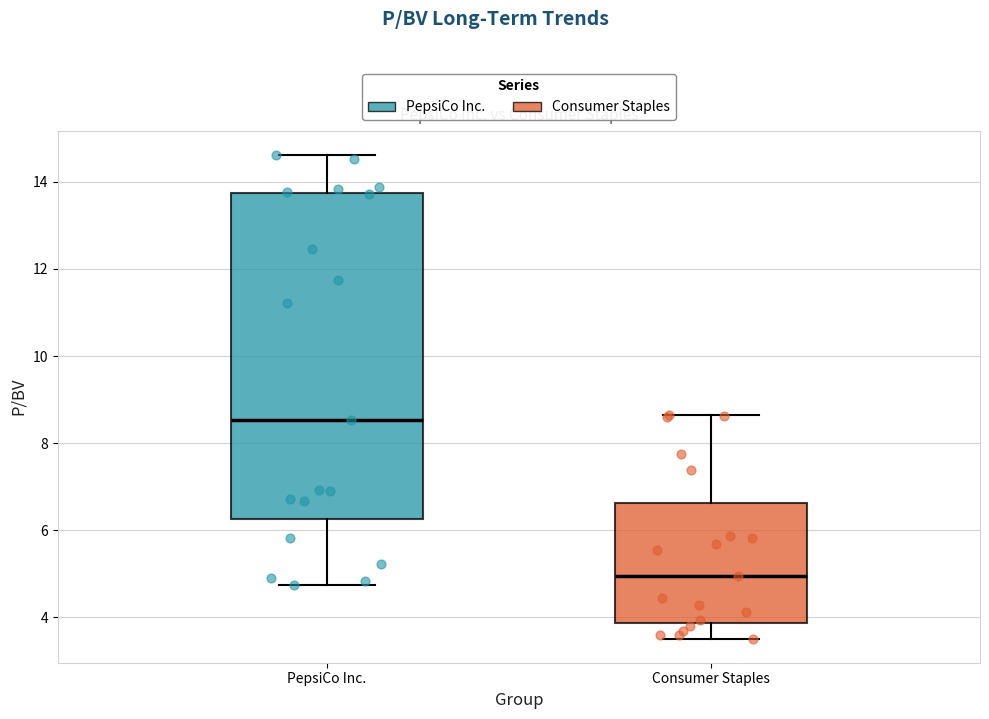

Which box's median line is the lowest?

Consumer Staples